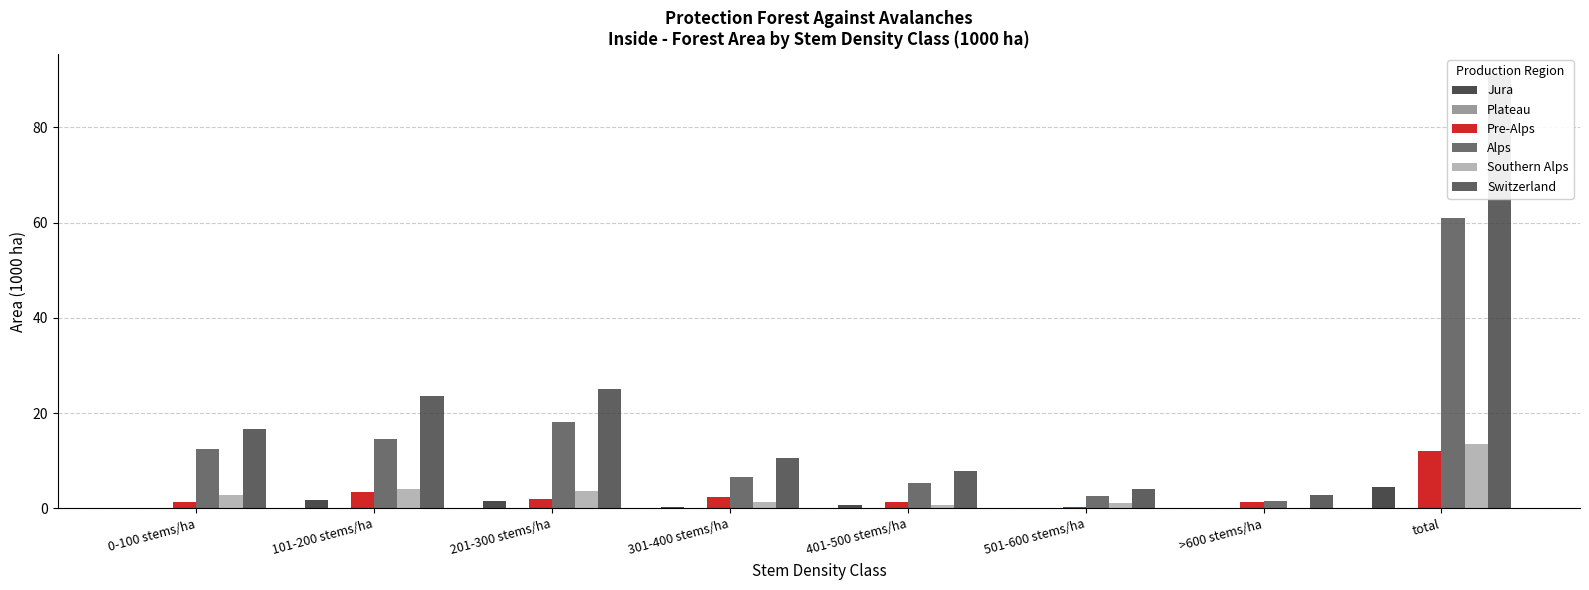

Reading left to right, list all the values displayed in this chart.

Jura: 0-100 stems/ha=0.0	101-200 stems/ha=1.8	201-300 stems/ha=1.5	301-400 stems/ha=0.4	401-500 stems/ha=0.7	501-600 stems/ha=0.0	>600 stems/ha=0.0	total=4.4
Plateau: 0-100 stems/ha=0.0	101-200 stems/ha=0.0	201-300 stems/ha=0.0	301-400 stems/ha=0.0	401-500 stems/ha=0.0	501-600 stems/ha=0.0	>600 stems/ha=0.0	total=0.0
Pre-Alps: 0-100 stems/ha=1.3	101-200 stems/ha=3.4	201-300 stems/ha=2.0	301-400 stems/ha=2.3	401-500 stems/ha=1.3	501-600 stems/ha=0.3	>600 stems/ha=1.4	total=12.0
Alps: 0-100 stems/ha=12.4	101-200 stems/ha=14.6	201-300 stems/ha=18.1	301-400 stems/ha=6.5	401-500 stems/ha=5.3	501-600 stems/ha=2.7	>600 stems/ha=1.5	total=61.0
Southern Alps: 0-100 stems/ha=2.8	101-200 stems/ha=4.0	201-300 stems/ha=3.6	301-400 stems/ha=1.4	401-500 stems/ha=0.7	501-600 stems/ha=1.1	>600 stems/ha=0.0	total=13.6
Switzerland: 0-100 stems/ha=16.6	101-200 stems/ha=23.7	201-300 stems/ha=25.1	301-400 stems/ha=10.6	401-500 stems/ha=7.9	501-600 stems/ha=4.1	>600 stems/ha=2.8	total=90.9